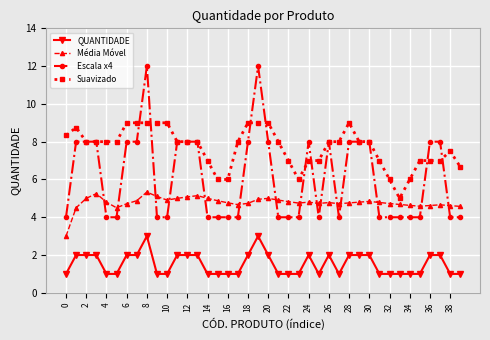

What are all the series names shown in the legend?

QUANTIDADE, Média Móvel, Escala x4, Suavizado